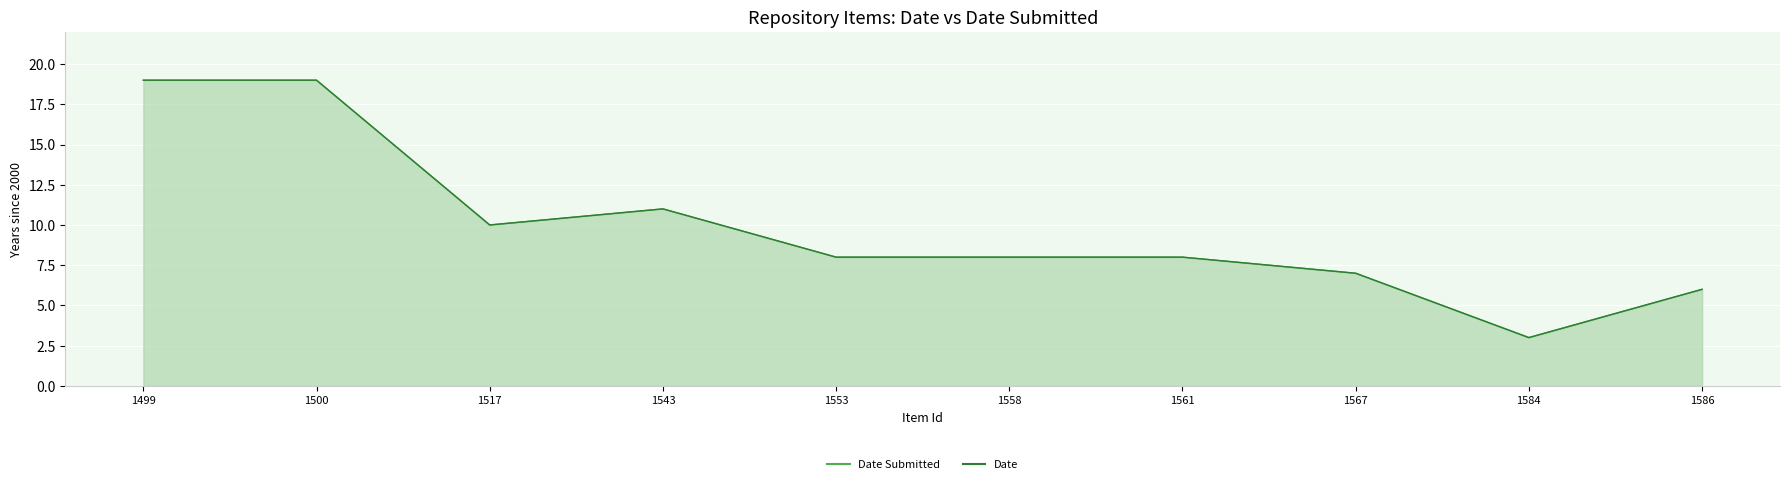

At 1500, list the series in order from smallest to largest.

Date Submitted, Date